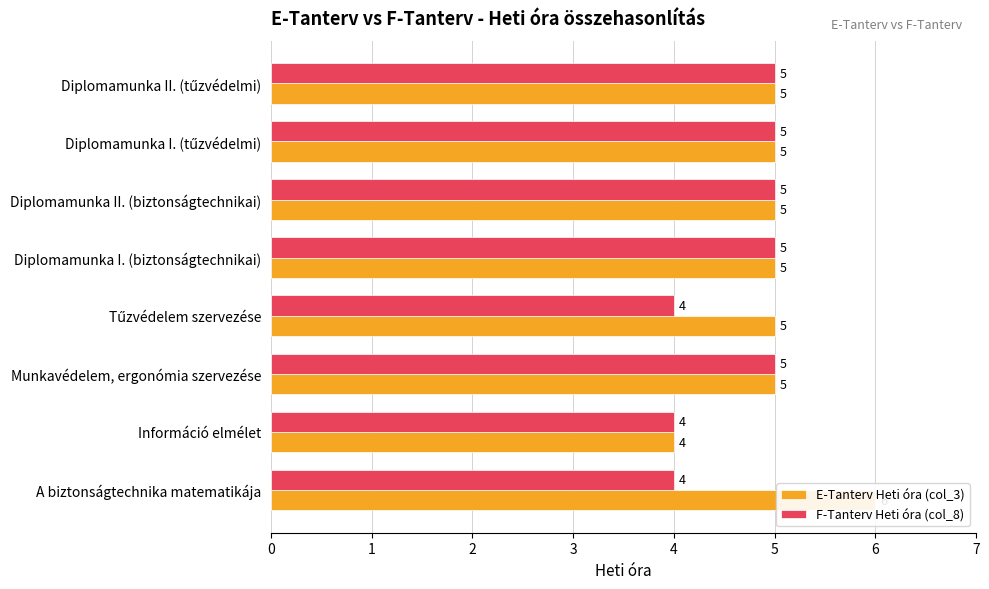

Does the chart contain any negative values?

No